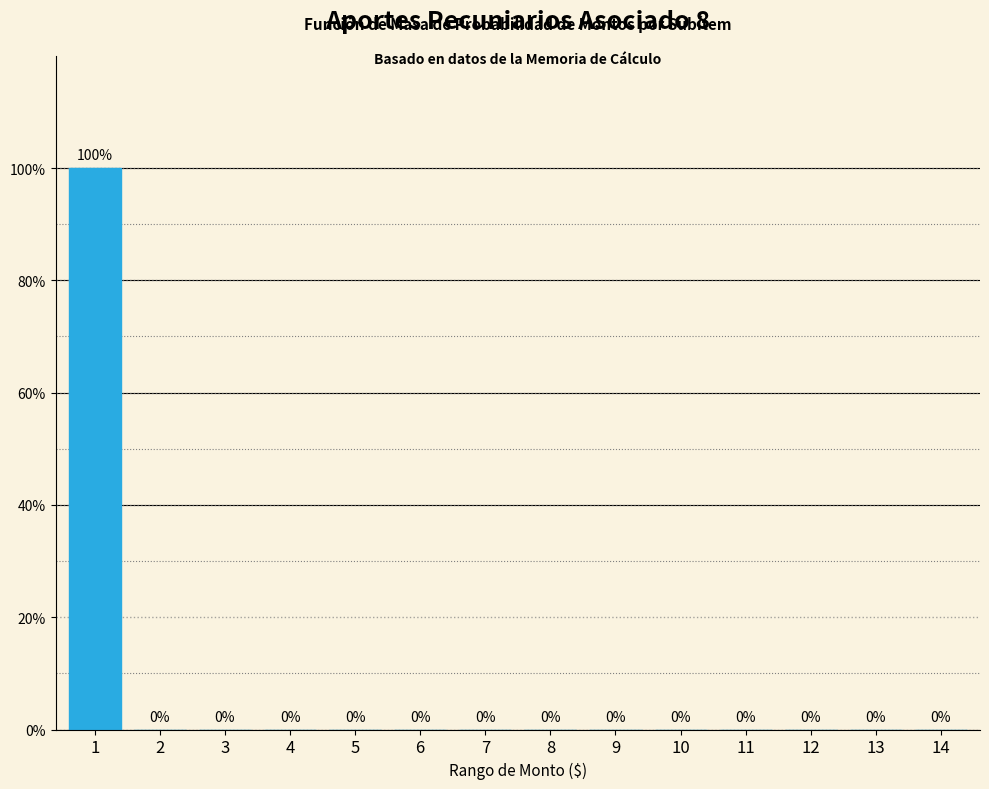

Reading right to left, what are all the values shown in this chart?

14=0	13=0	12=0	11=0	10=0	9=0	8=0	7=0	6=0	5=0	4=0	3=0	2=0	1=100